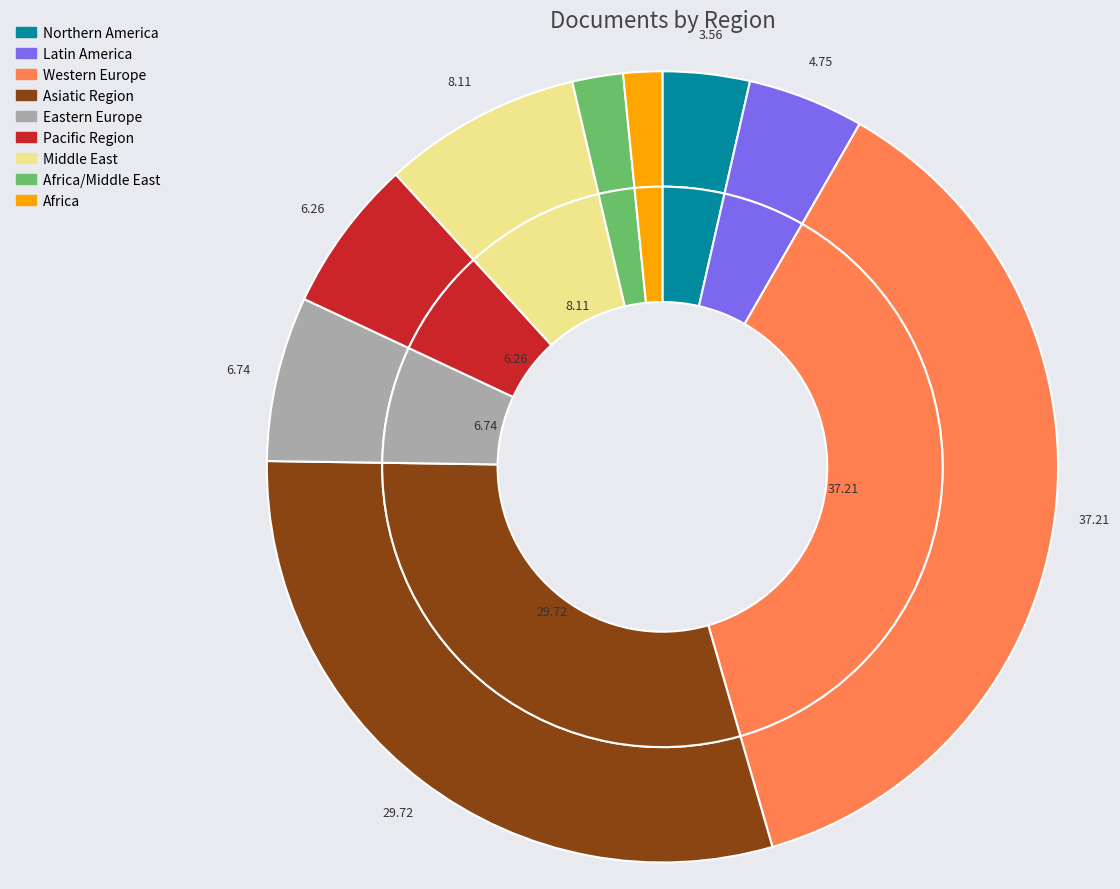

To the nearest percent, what percentage of the pie is Western Europe?

37%